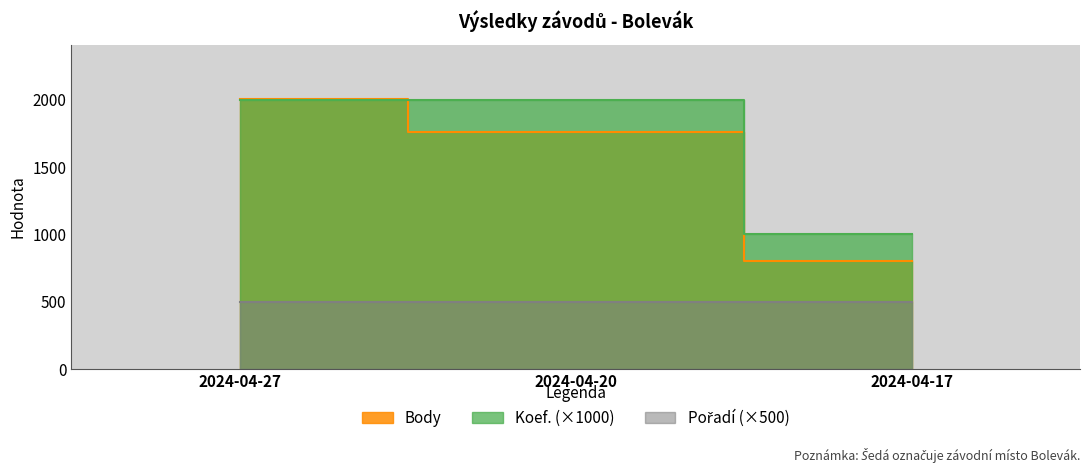

The Koef. series shows 1000 at 2024-04-17. True or false?

True